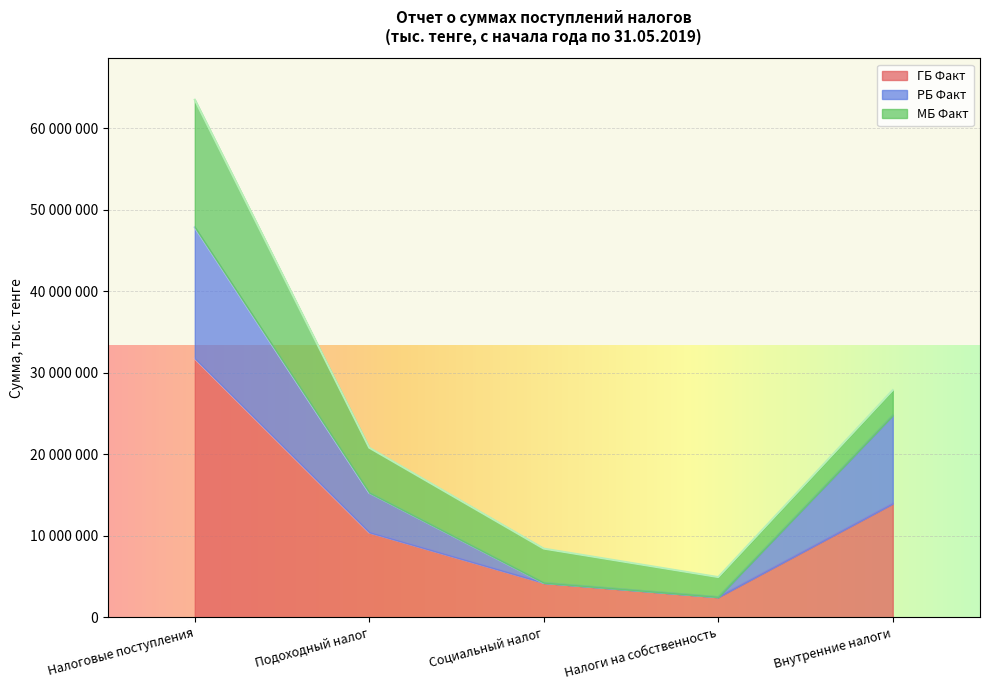

How many values in the РБ Факт series are below 15265328?

2